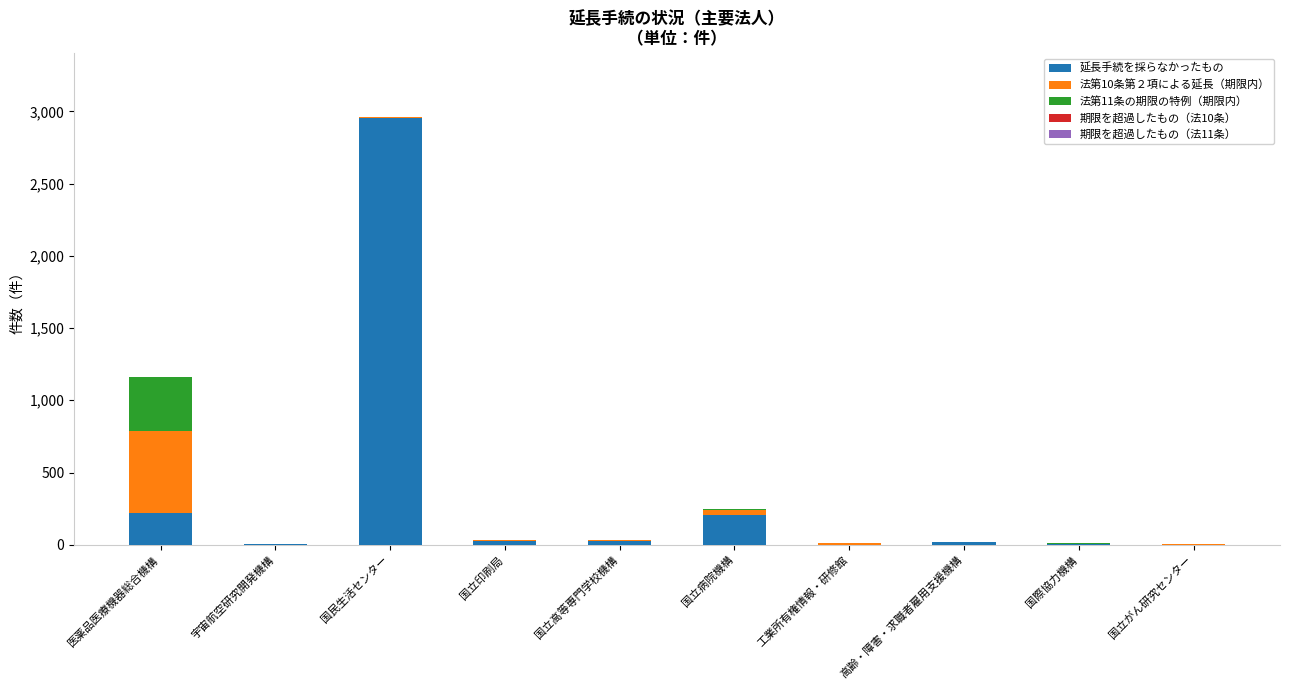

At which category is the sum across all series the highest?

国民生活センター